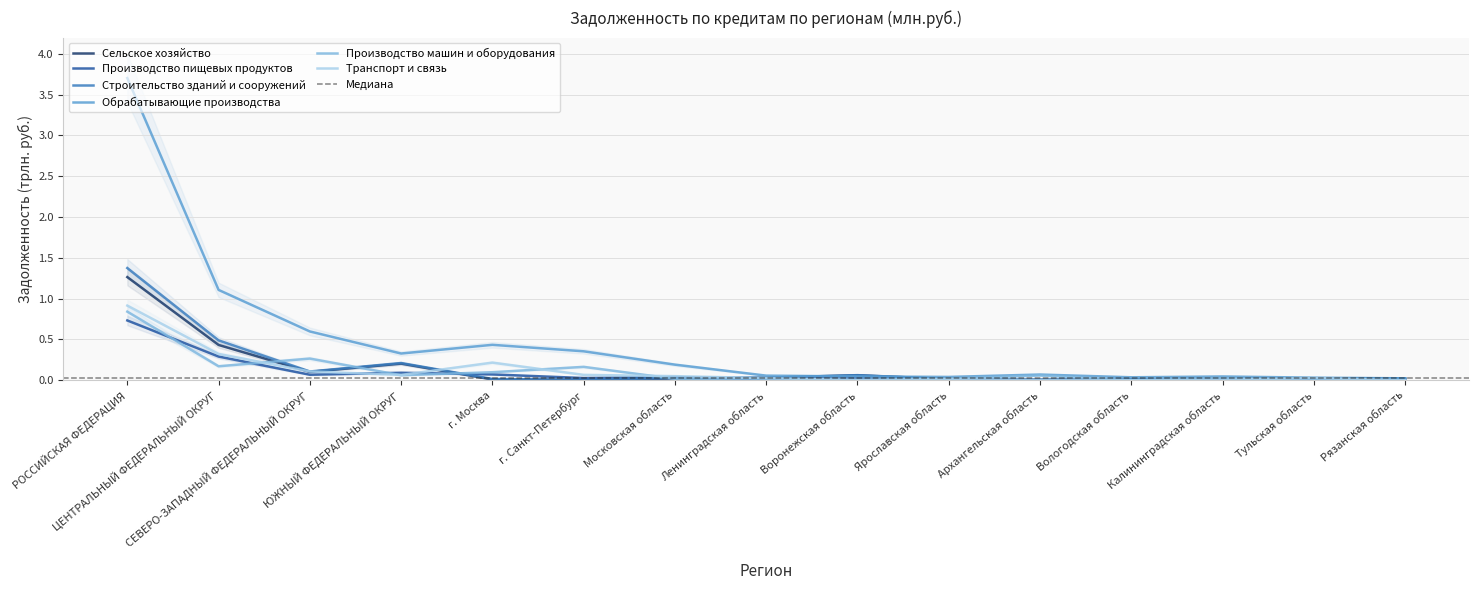

True or false: Производство машин и оборудования has more than 0 interior local peaks.

True